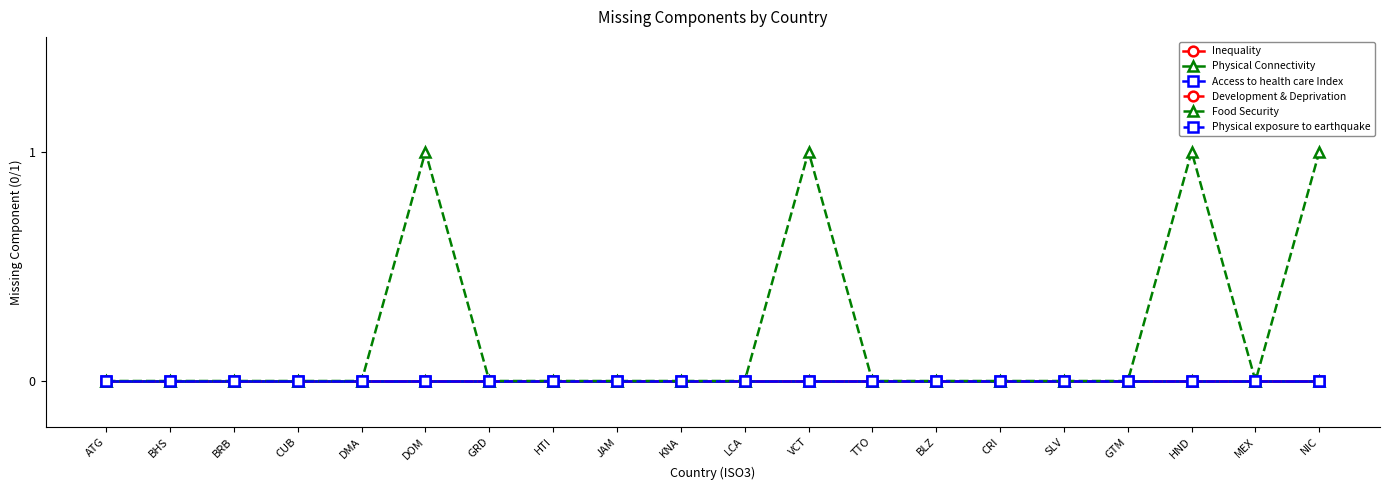

List the series in order of their peak value, highest first.

Food Security, Inequality, Physical Connectivity, Access to health care Index, Development & Deprivation, Physical exposure to earthquake